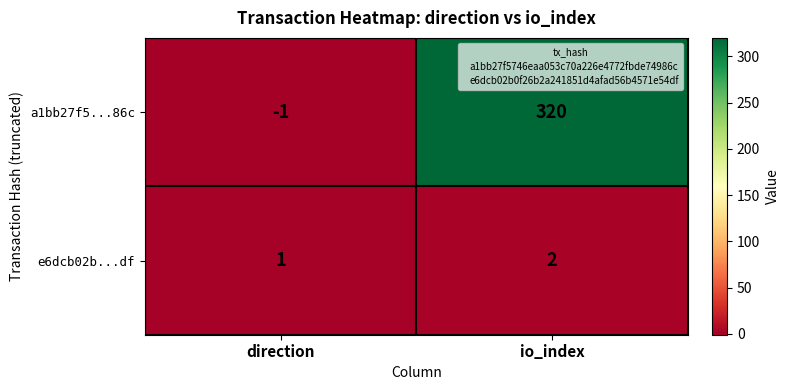

Which series changed the most between direction and io_index?

a1bb27f5...86c